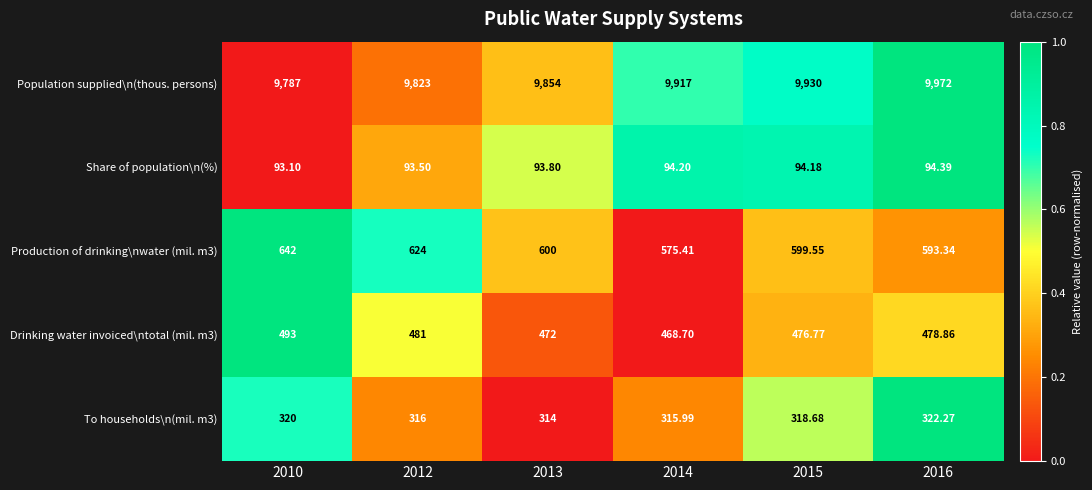

Which series changed the most between 2012 and 2016?

Population supplied\n(thous. persons)